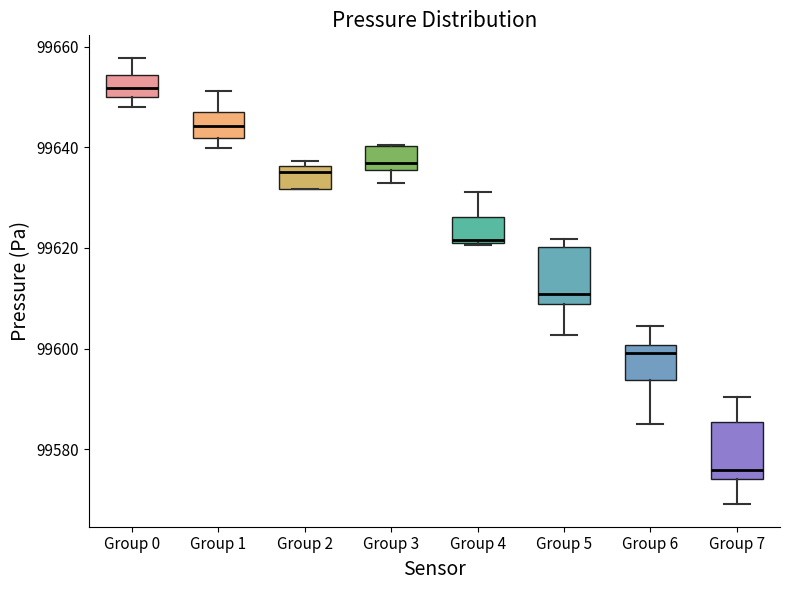

Where does the upper whisker of the box for Group 7 end on the y-axis? The values are not printed on the chart, so give them approximately, as read against the axis.

99590